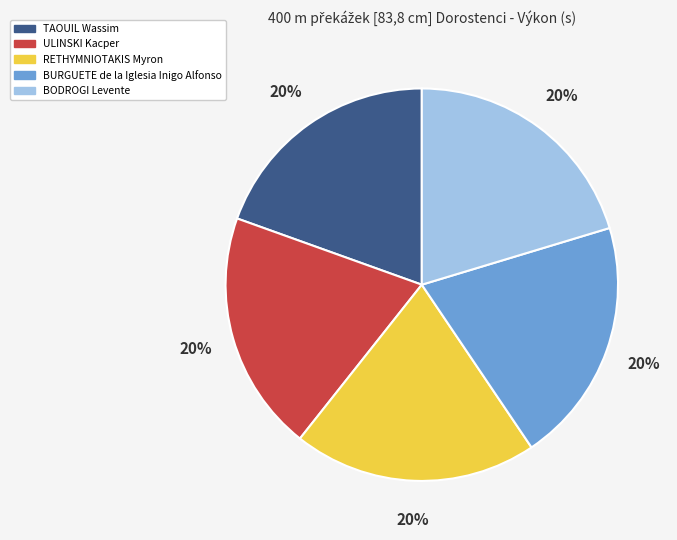

Count the number of slices in the pie.

5